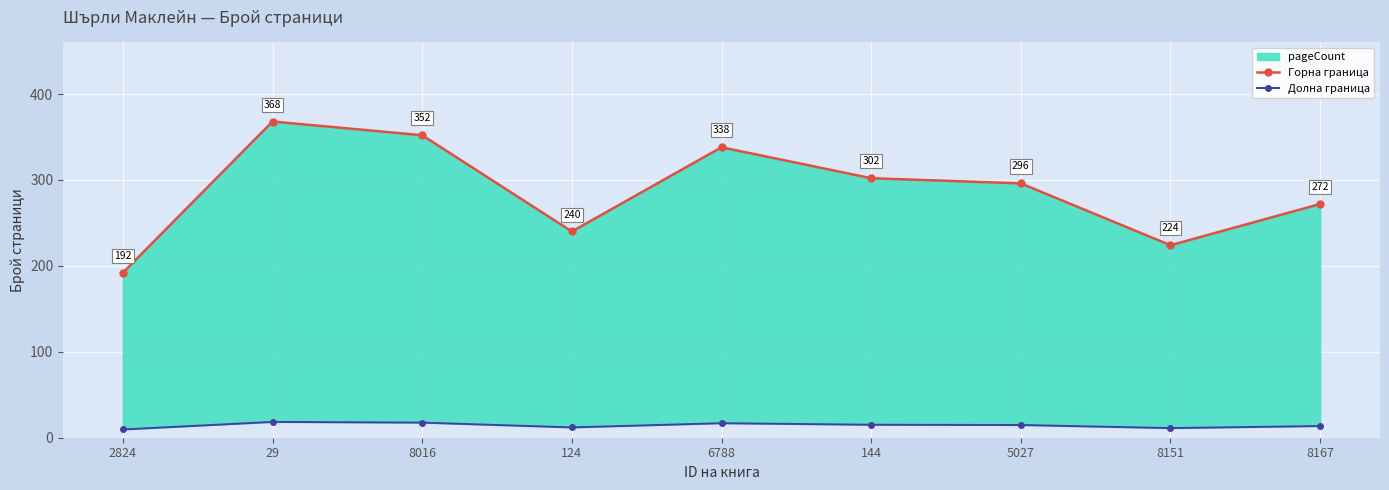

Reading left to right, transcribe all the data shown in this chart.

Горна граница: 2824=192.0	29=368.0	8016=352.0	124=240.0	6788=338.0	144=302.0	5027=296.0	8151=224.0	8167=272.0
Долна граница: 2824=9.6	29=18.4	8016=17.6	124=12.0	6788=16.9	144=15.1	5027=14.8	8151=11.2	8167=13.6